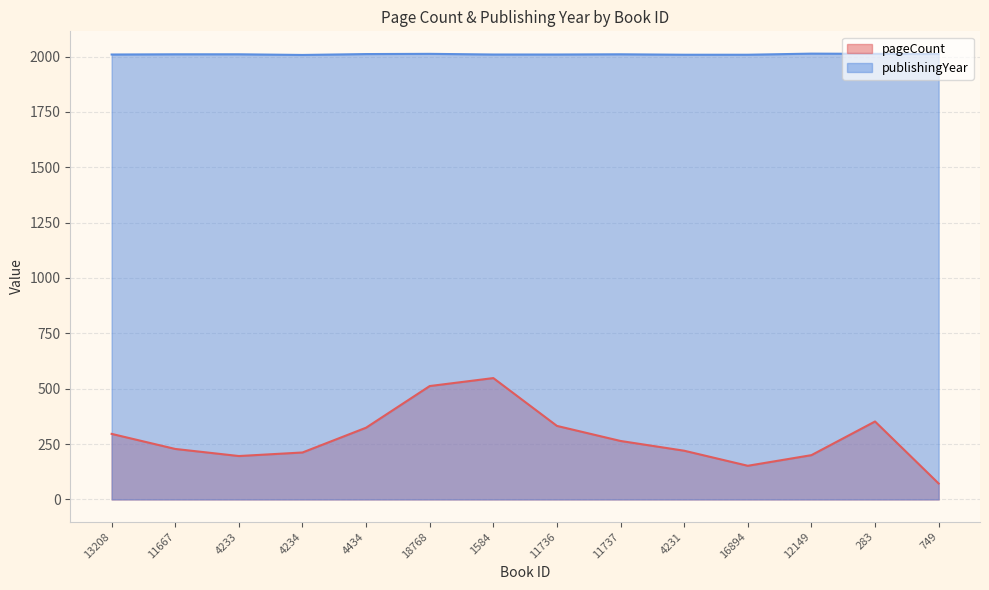

Reading left to right, extract all data points from this chart.

pageCount: 13208=296	11667=228	4233=196	4234=212	4434=324	18768=512	1584=548	11736=332	11737=264	4231=220	16894=152	12149=200	283=352	749=72
publishingYear: 13208=2009	11667=2010	4233=2010	4234=2007	4434=2011	18768=2012	1584=2009	11736=2009	11737=2010	4231=2008	16894=2008	12149=2013	283=2012	749=2011